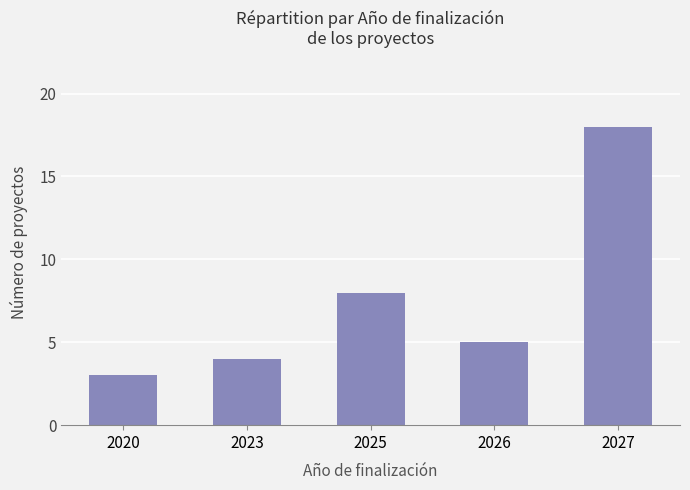

What value does the data have at 2026?

5